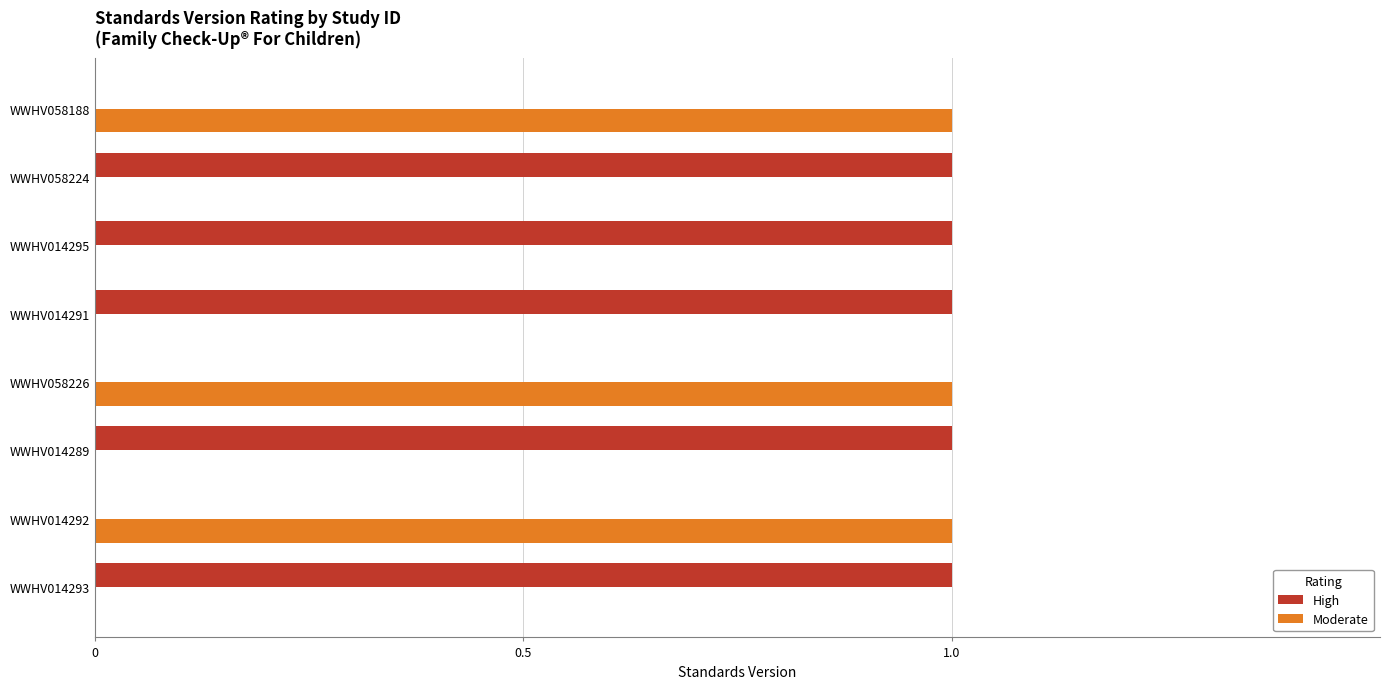

Is it true that Moderate equals 0 at WWHV014295?

True